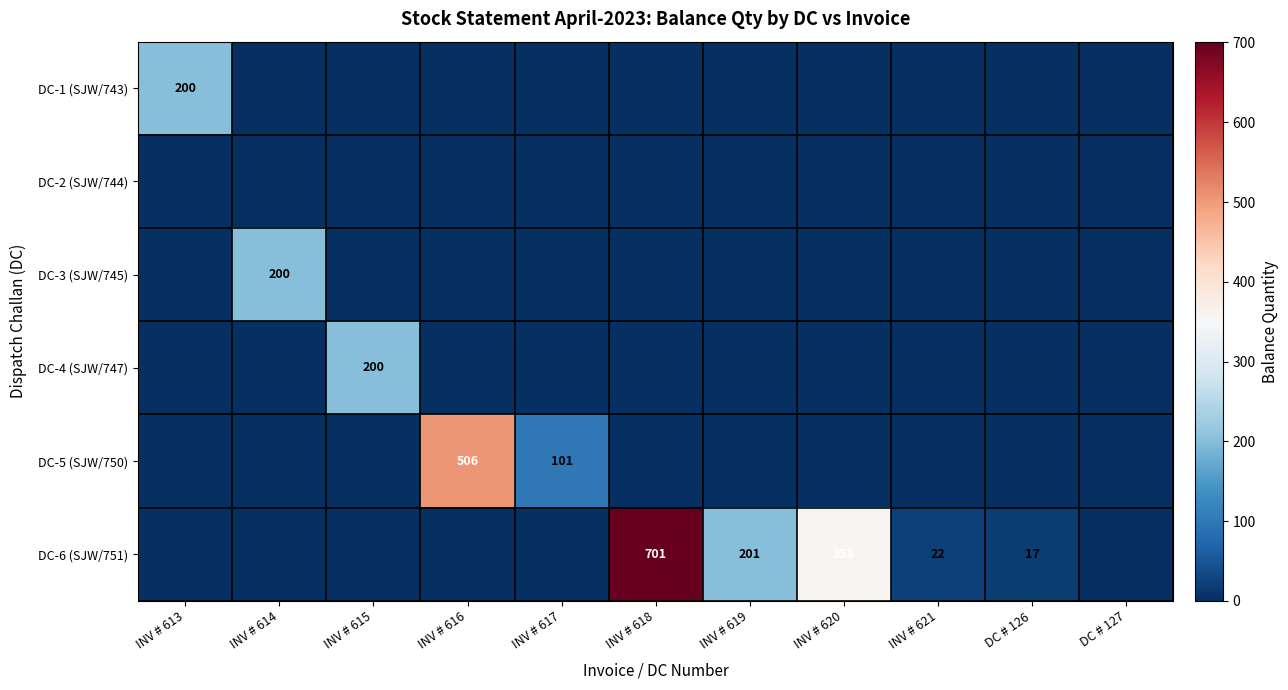

At which category is the sum across all series the highest?

INV # 618